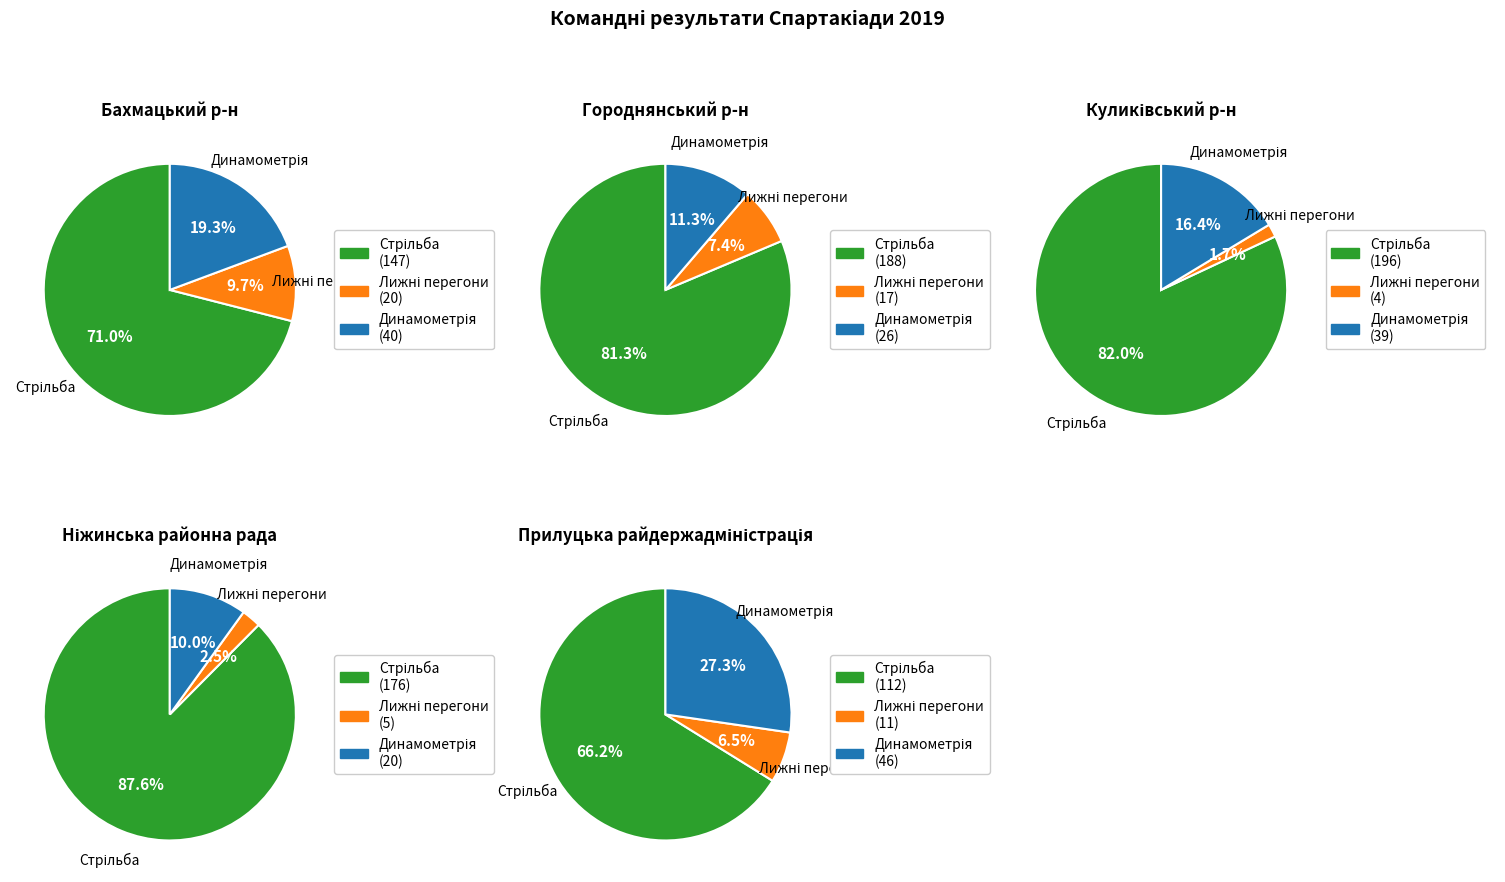

Is it true that Динамометрія is 16% of the pie?

True